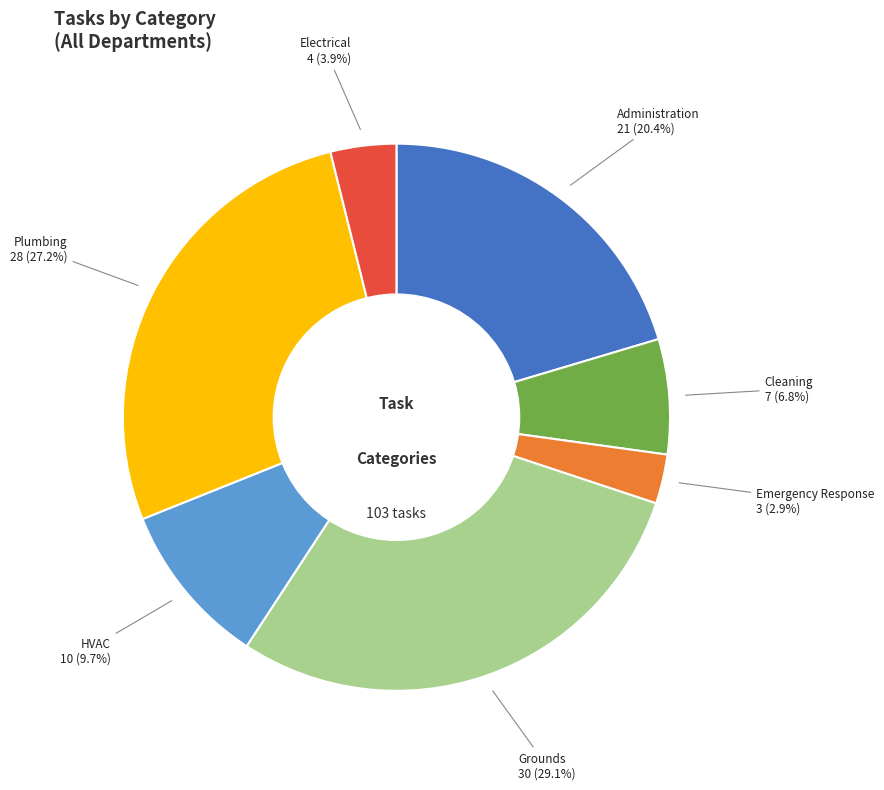

Count the number of slices in the pie.

7